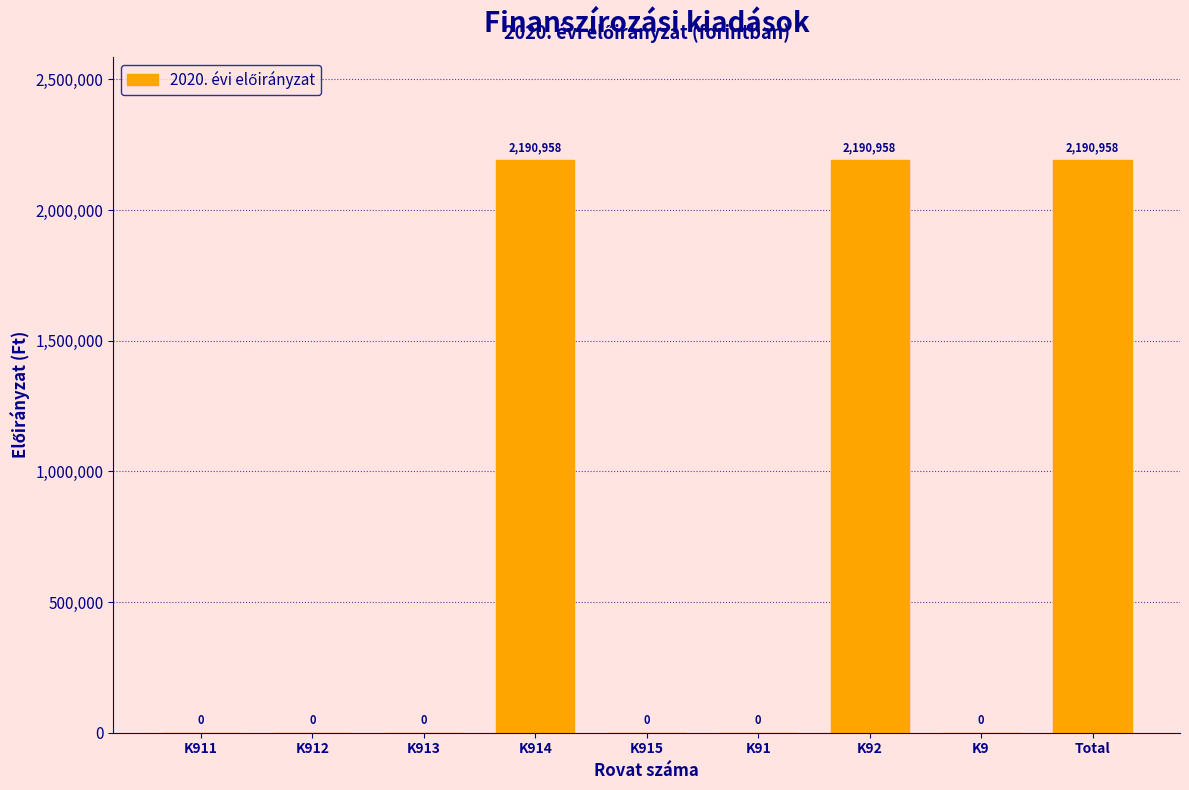

Reading left to right, extract all data points from this chart.

K911=0	K912=0	K913=0	K914=2190958	K915=0	K91=0	K92=2190958	K9=0	Total=2190958